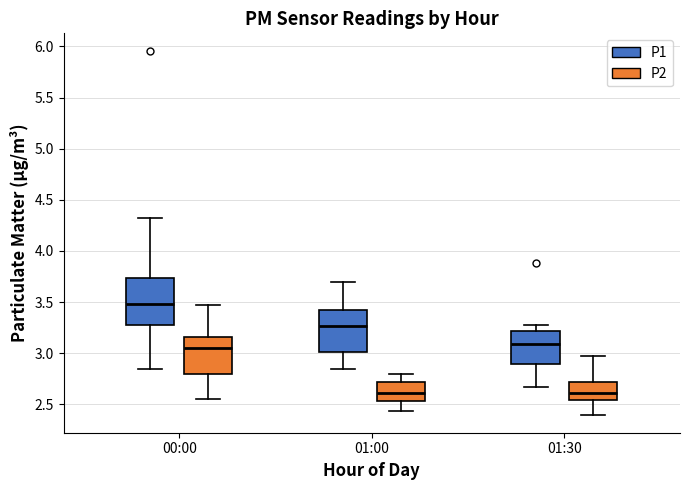

Reading left to right, transcribe this box plot: for each box, give where its median line is, the range the box spans, and where its two whiskers end, as read against the y-axis. The values are not printed on the chart, so give them approximately, as read against the axis.

00:00 (P1): median 3.50, box 3.30 to 3.75, whiskers 2.85 to 4.30
00:00 (P2): median 3.05, box 2.80 to 3.15, whiskers 2.55 to 3.45
01:00 (P1): median 3.25, box 3.00 to 3.45, whiskers 2.85 to 3.70
01:00 (P2): median 2.60, box 2.55 to 2.70, whiskers 2.45 to 2.80
01:30 (P1): median 3.10, box 2.90 to 3.20, whiskers 2.65 to 3.30
01:30 (P2): median 2.60, box 2.55 to 2.70, whiskers 2.40 to 2.95